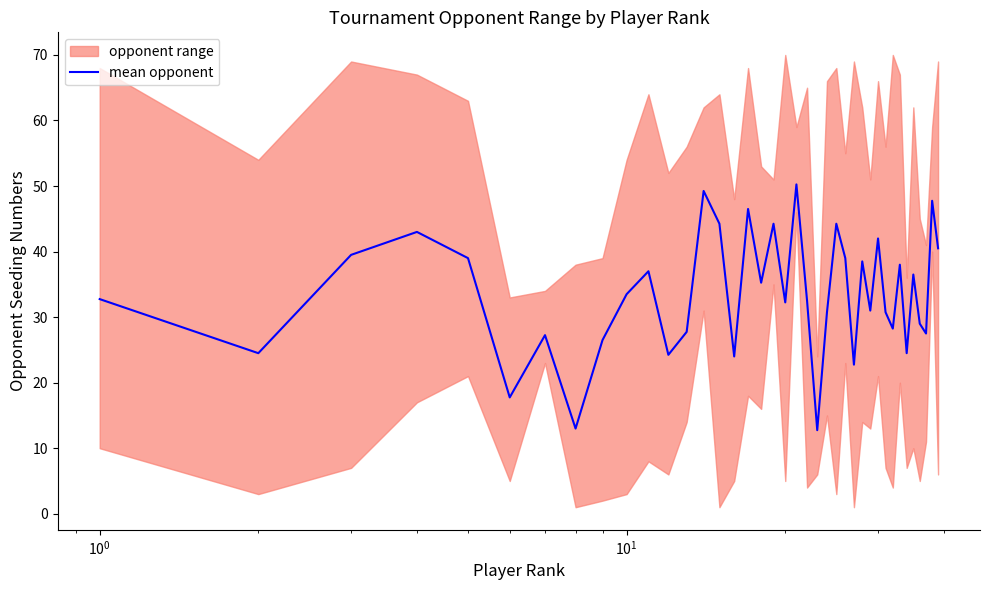

Reading left to right, what are all the values shown in this chart?

32.8	24.5	39.5	43.0	39.0	17.8	27.2	13.0	26.5	33.5	37.0	24.2	27.8	49.2	44.2	24.0	46.5	35.2	44.2	32.2	50.2	32.5	12.8	30.8	44.2	39.0	22.8	38.5	31.0	42.0	30.8	28.2	38.0	24.5	36.5	29.0	27.5	47.8	40.5